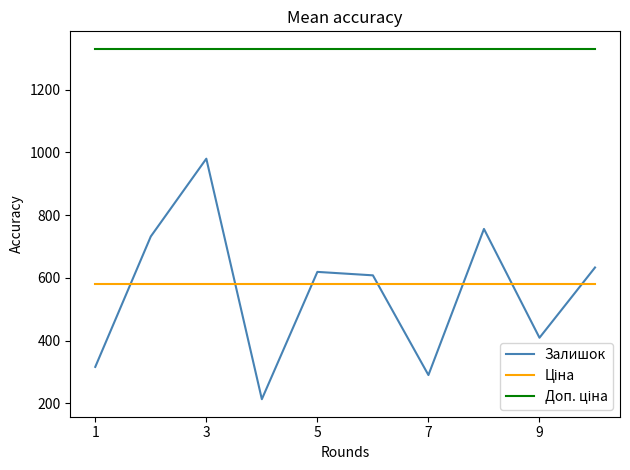

Which series has the largest range (max minus min)?

Залишок